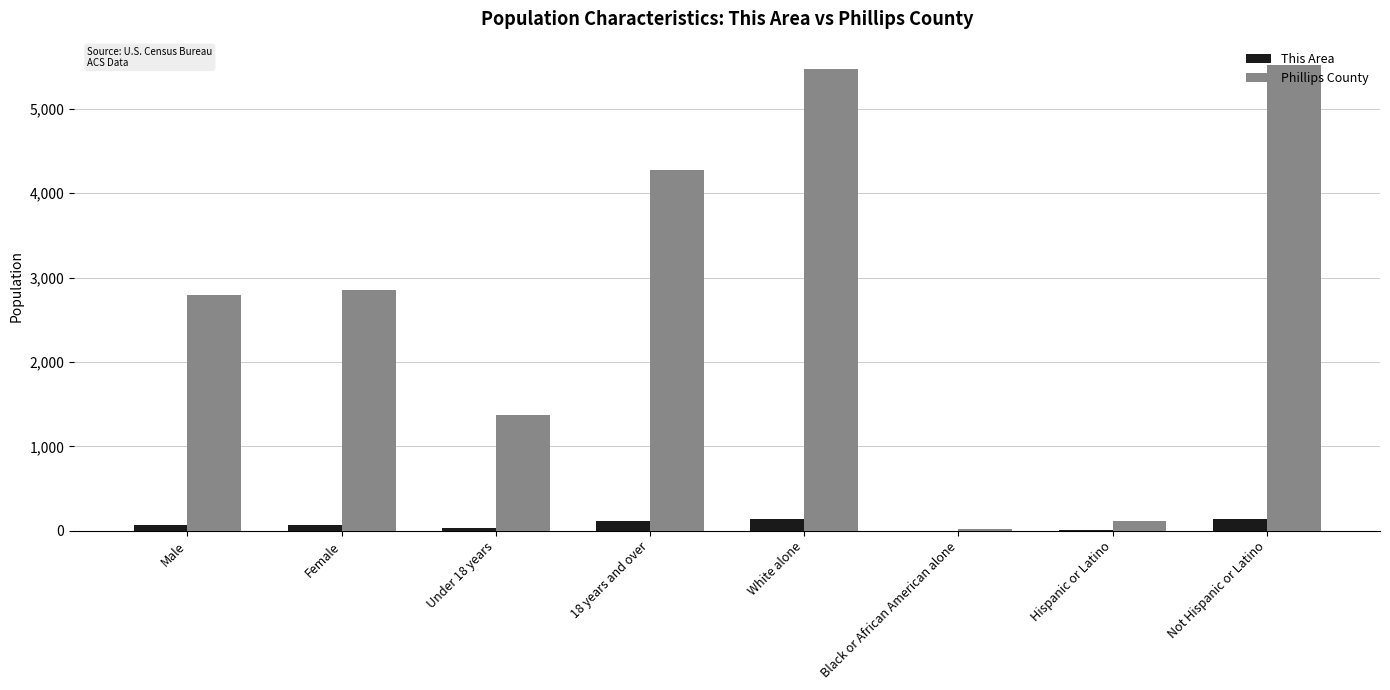

What is the sum of all This Area values?

571